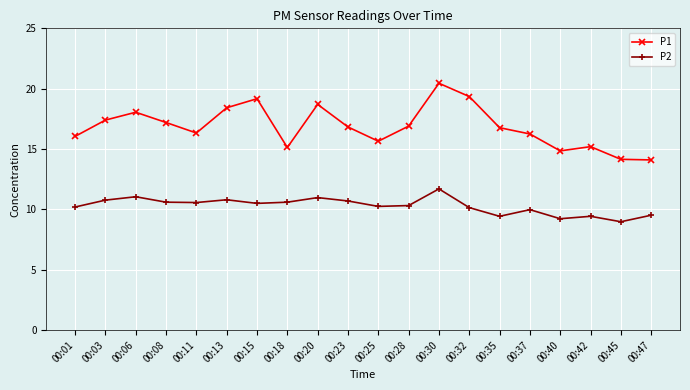

Between 00:25 and 00:42, which series saw the biggest shift?

P2